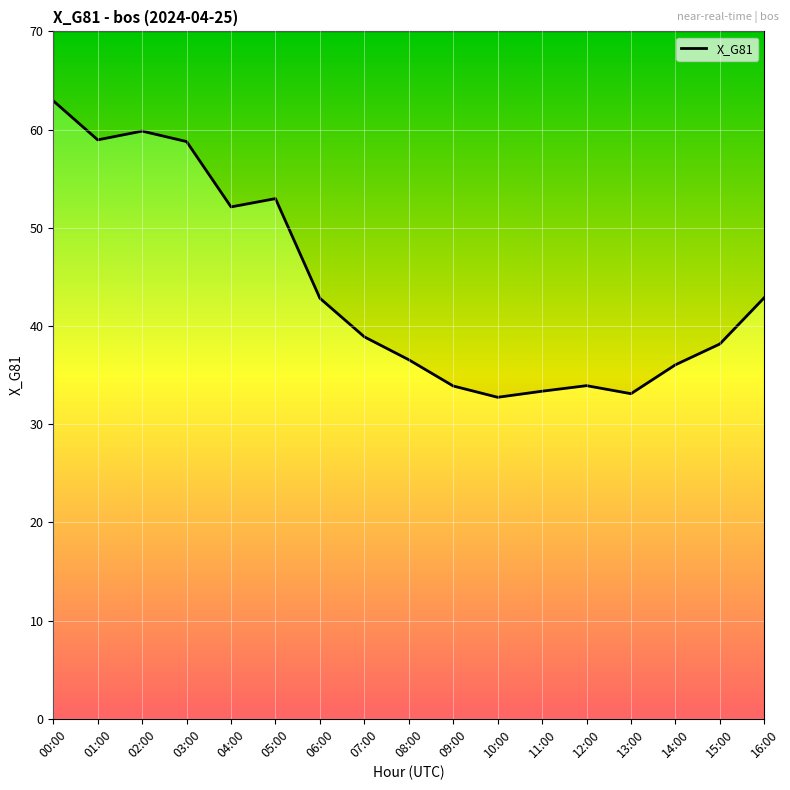

At which label is the value closest to 47?

16:00